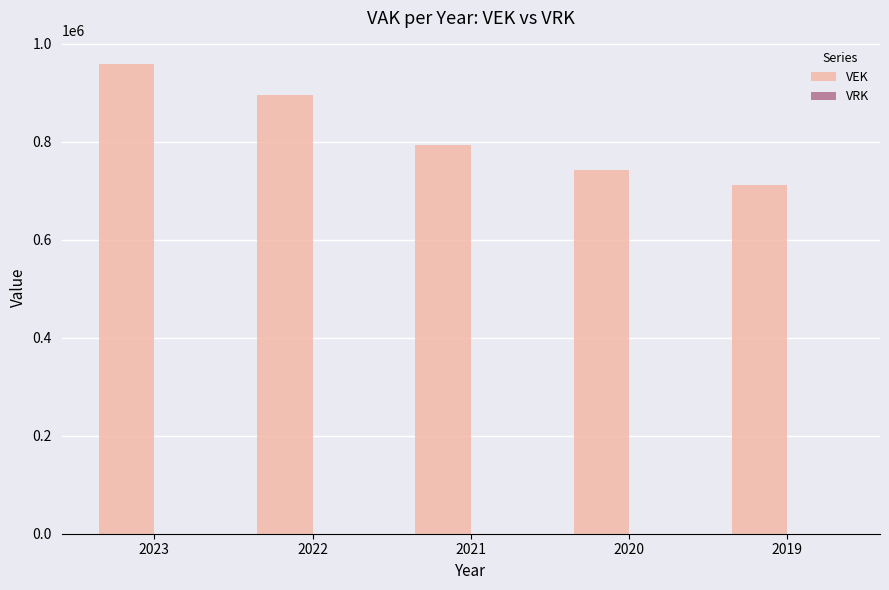

What is the greatest value displayed?

958513